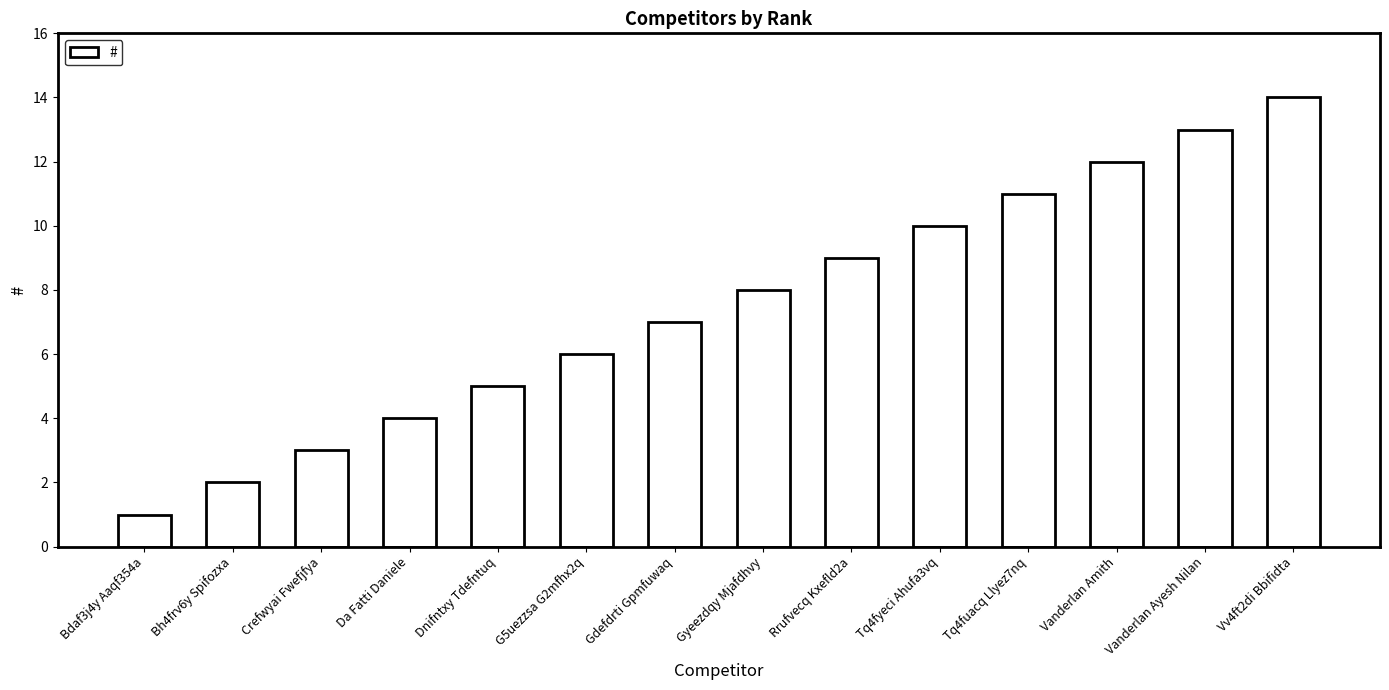

Rank the categories by value from lowest to highest.

Bdaf3j4y Aaqf354a, Bh4frv6y Spifozxa, Crefwyai Fwefjfya, Da Fatti Daniele, Dnifntxy Tdefntuq, G5uezzsa G2mfhx2q, Gdefdrti Gpmfuwaq, Gyeezdqy Mjafdhvy, Rrufvecq Kxefld2a, Tq4fyeci Ahufa3vq, Tq4fuacq Llyez7nq, Vanderlan Amith, Vanderlan Ayesh Nilan, Vv4ft2di Bbifidta